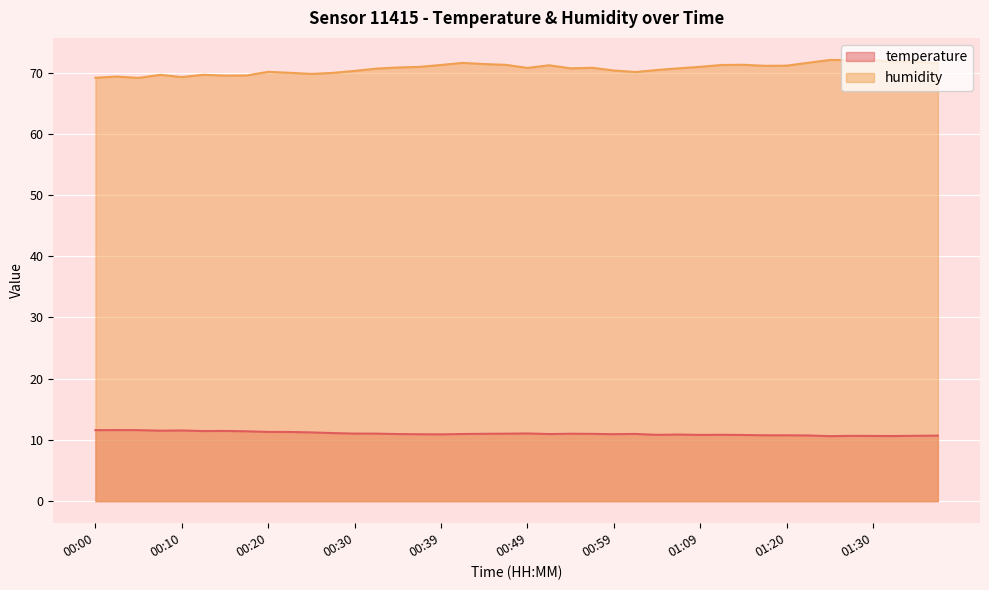

True or false: humidity and temperature intersect in this chart.

False